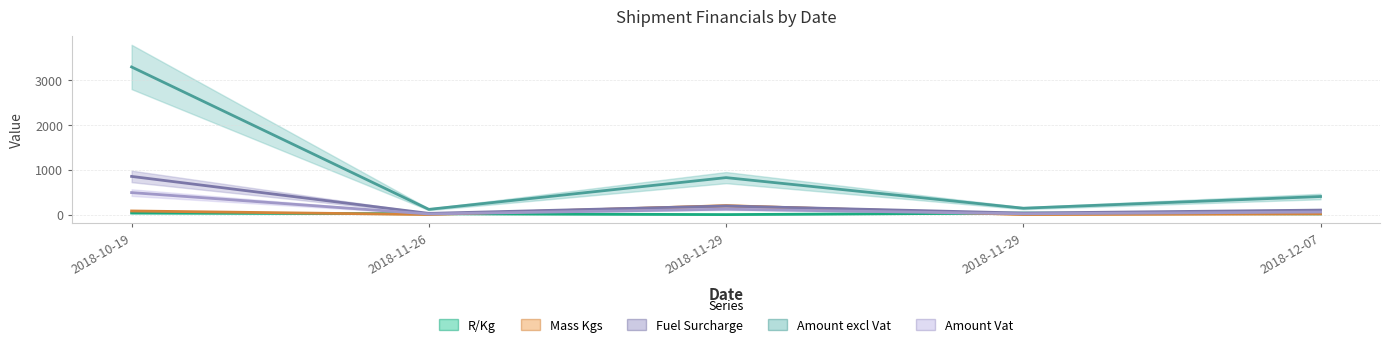

True or false: Mass Kgs has a value of 202.5 at 2018-11-29.

True